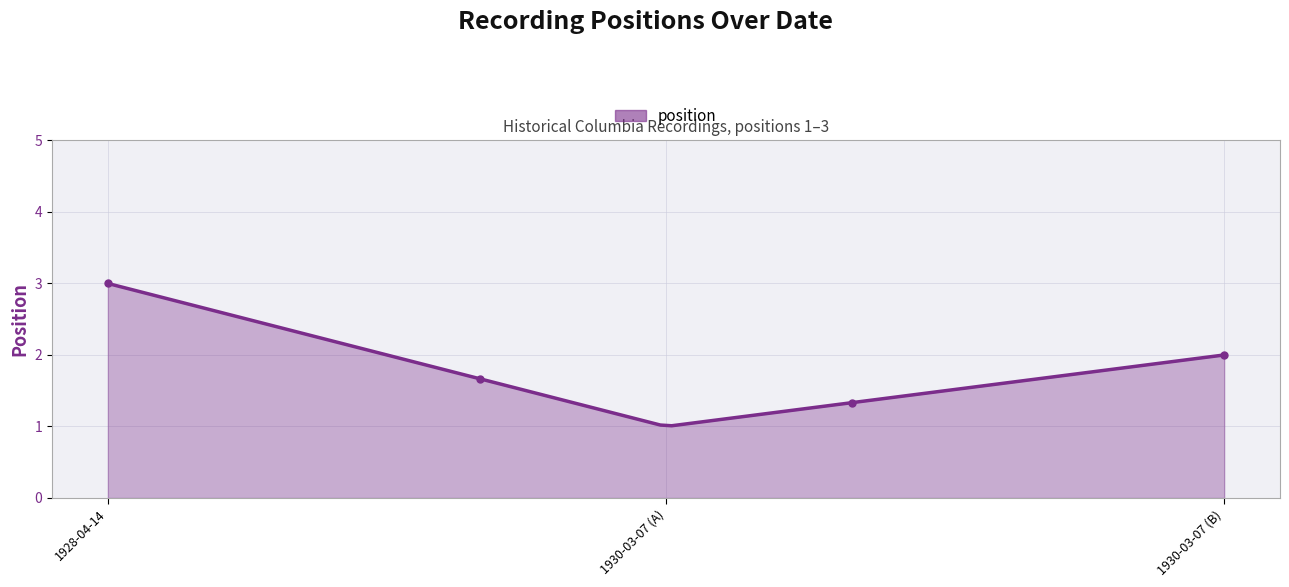

What is the difference between the second highest and second lowest values?

1.9